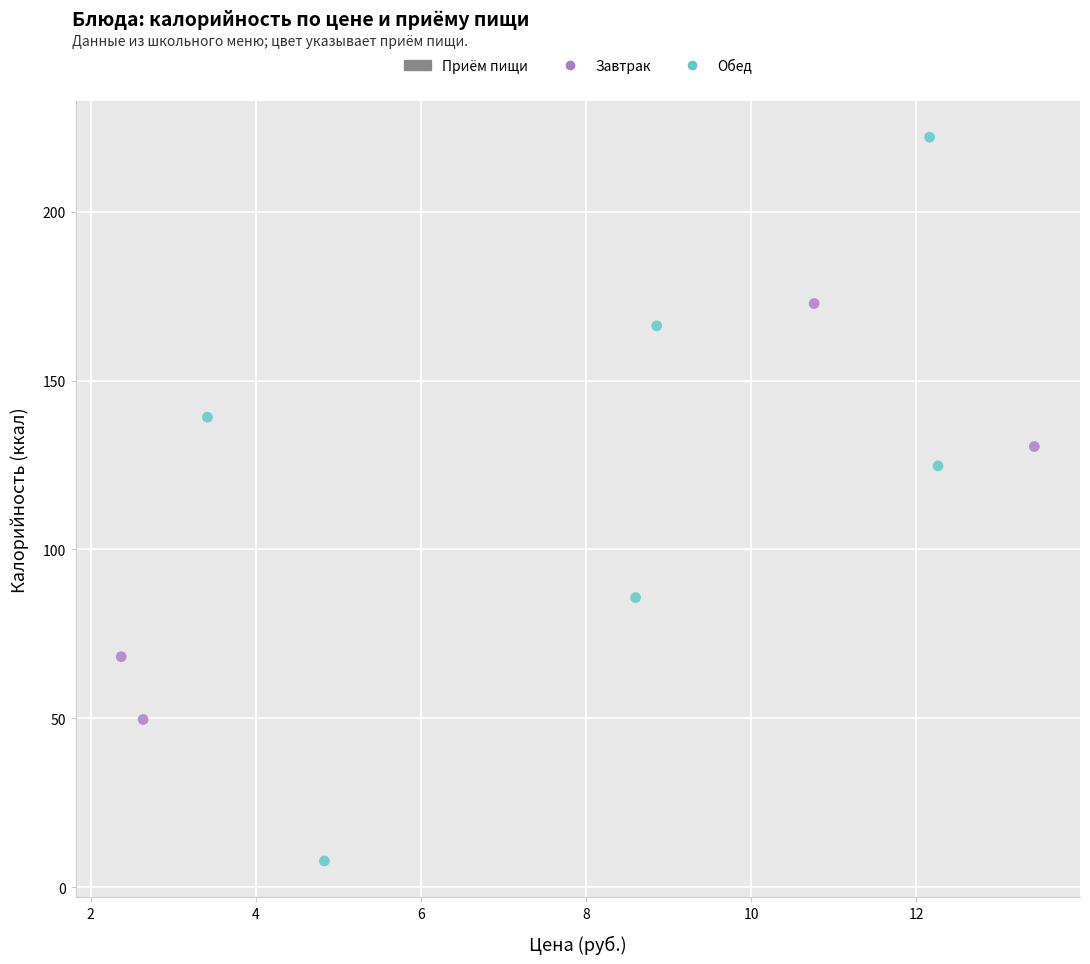

Which series has the widest spread of Y values?

Обед